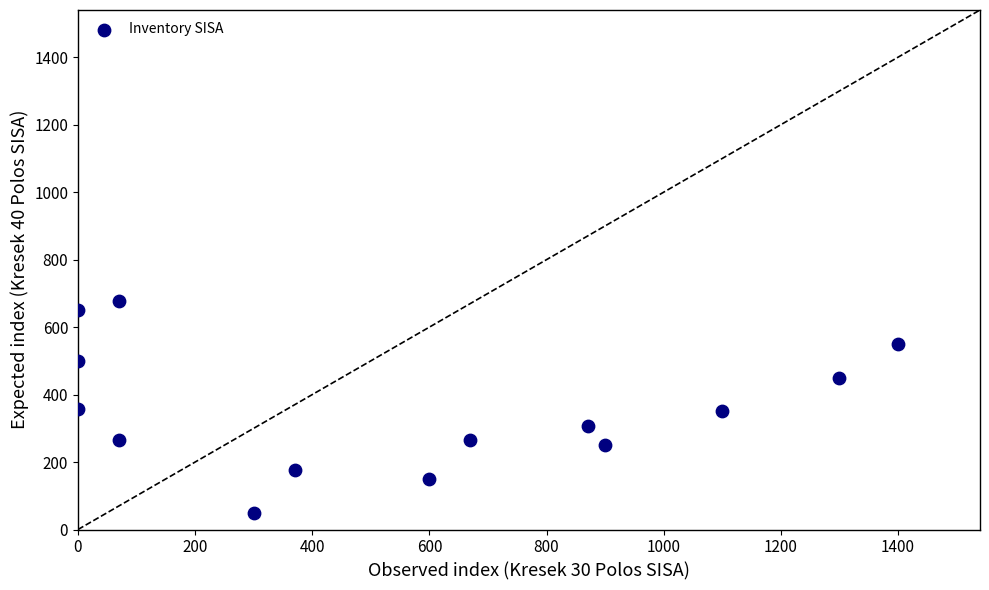

What is the range of Y values (max minus min)?

626